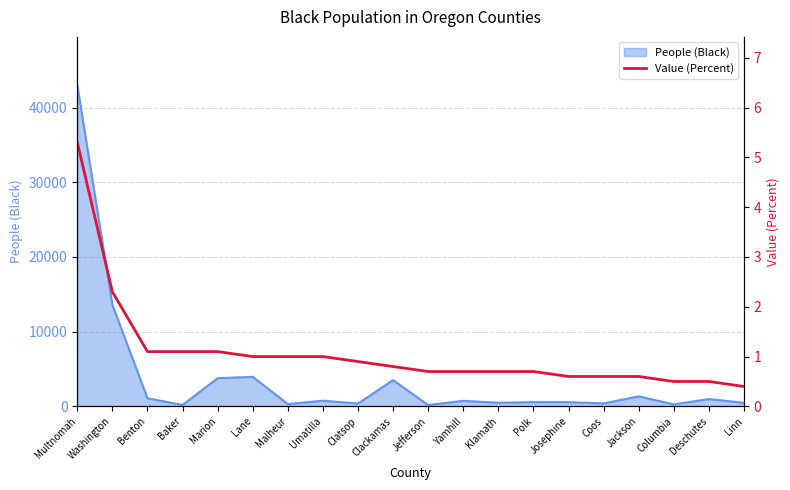

What is the change in value from Jefferson to Deschutes?

-0.2